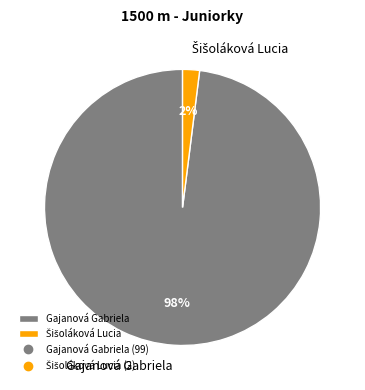

What percentage is the Gajanová Gabriela slice, to the nearest percent?

98%